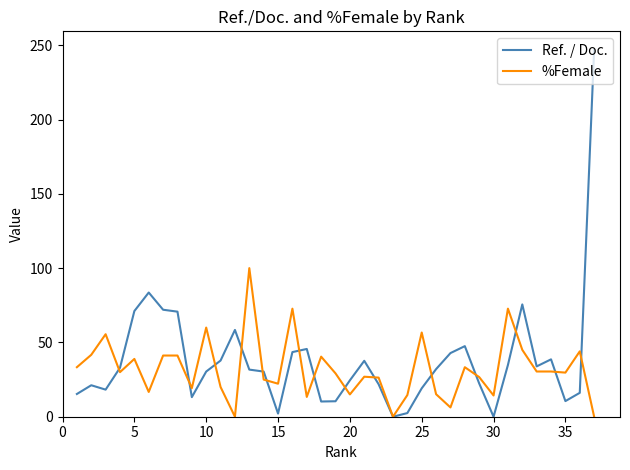

Which series has the largest range (max minus min)?

Ref. / Doc.